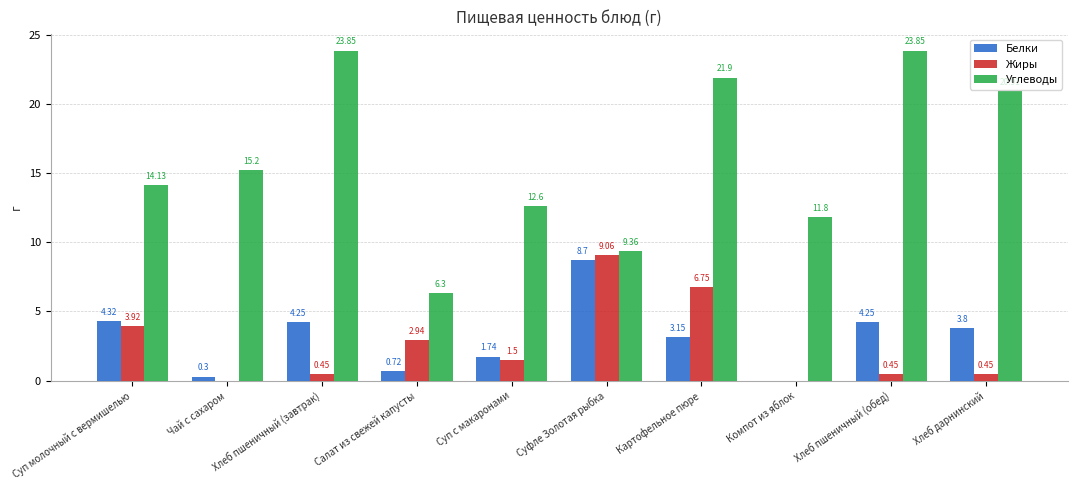

How many values in the Углеводы series exceed 15?

5